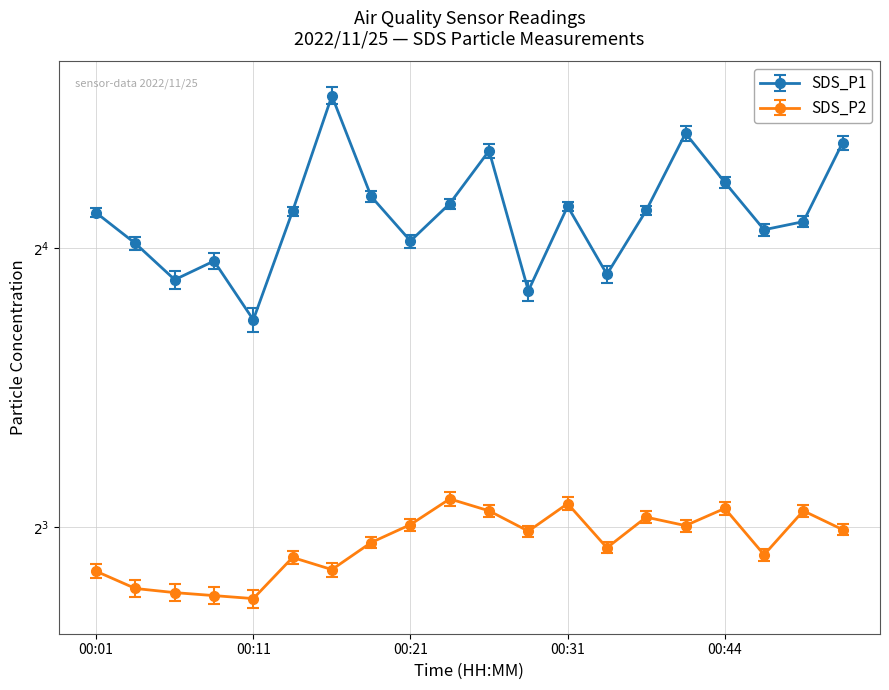

What is the smallest value displayed?

6.7